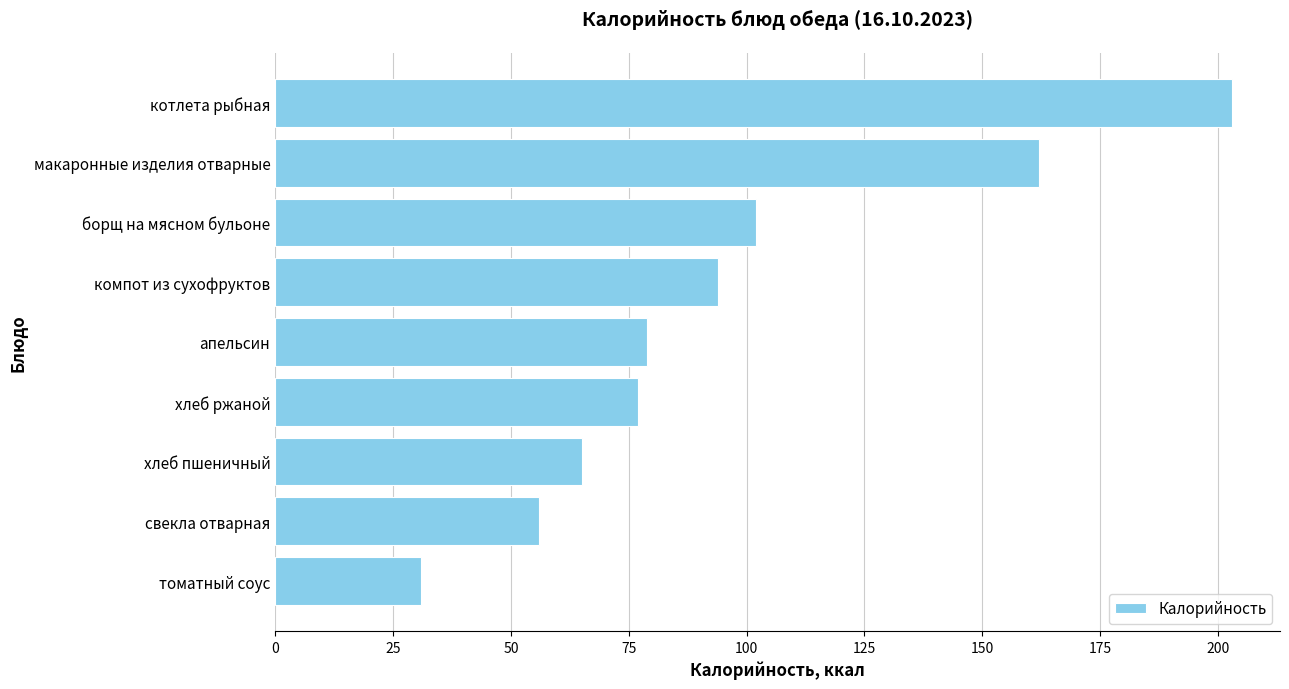

What is the sum of the values at котлета рыбная and томатный соус?

234.0